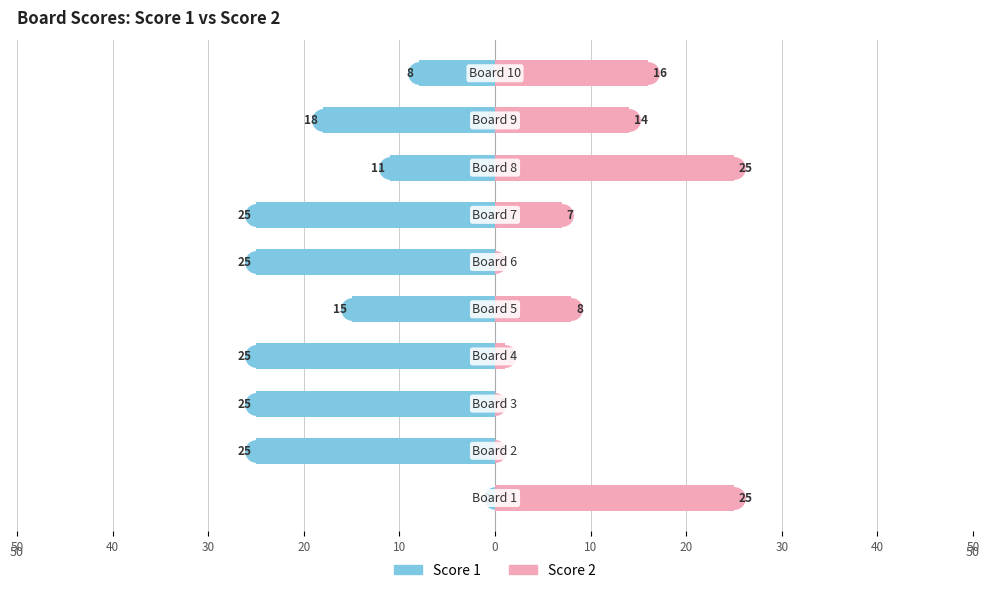

What is the minimum value shown in the chart?

-25